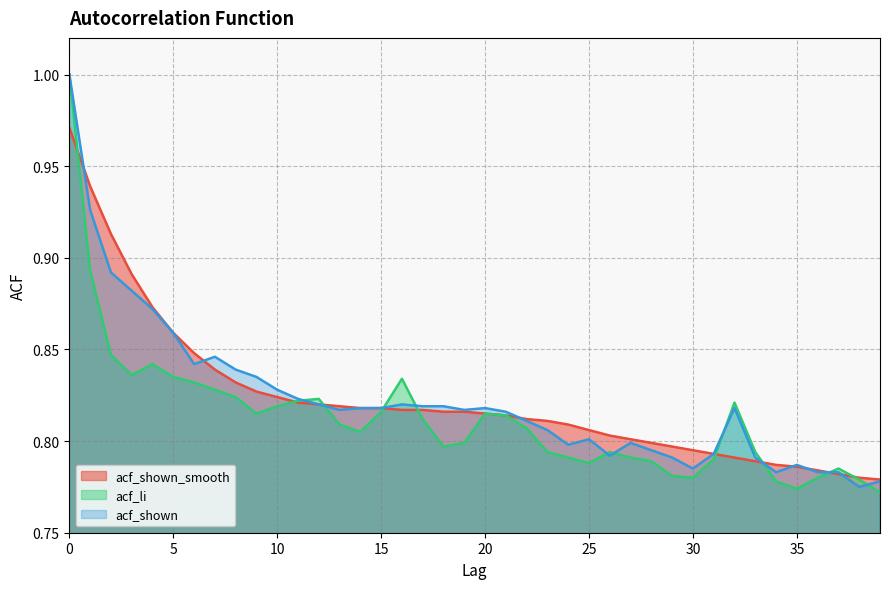

Which series changed the most between 11 and 38?

acf_shown